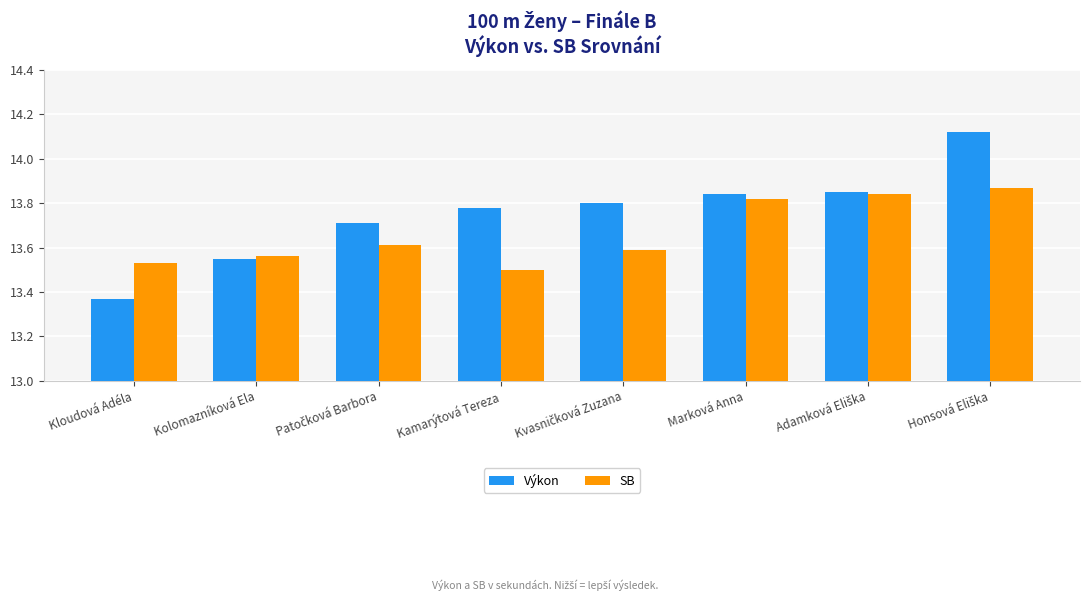

Rank the series by their average value, from lowest to highest.

SB, Výkon